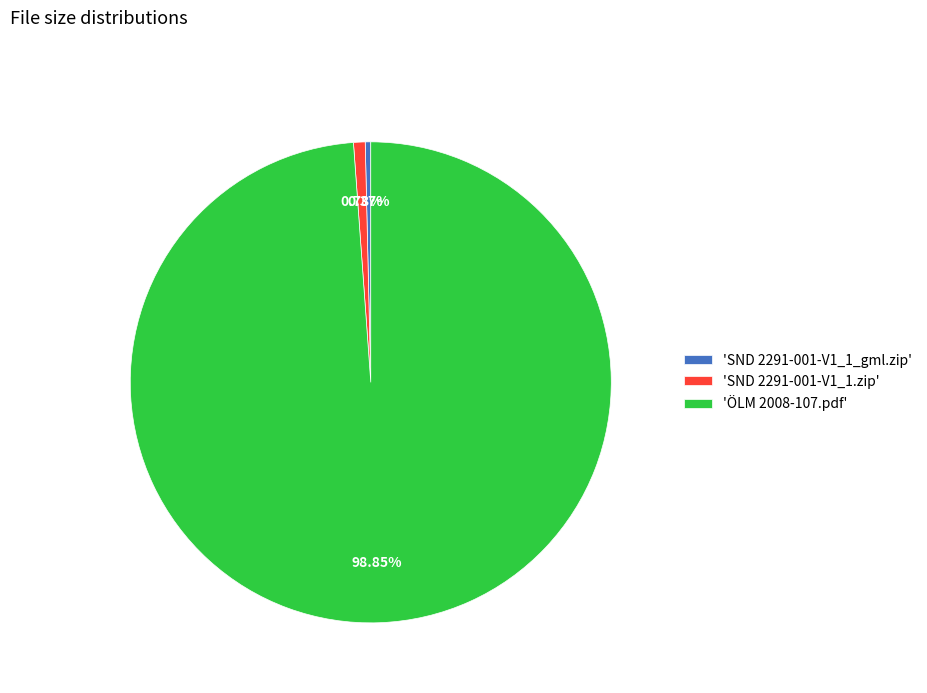

Which slice represents more than half of the pie?

'ÖLM 2008-107.pdf'